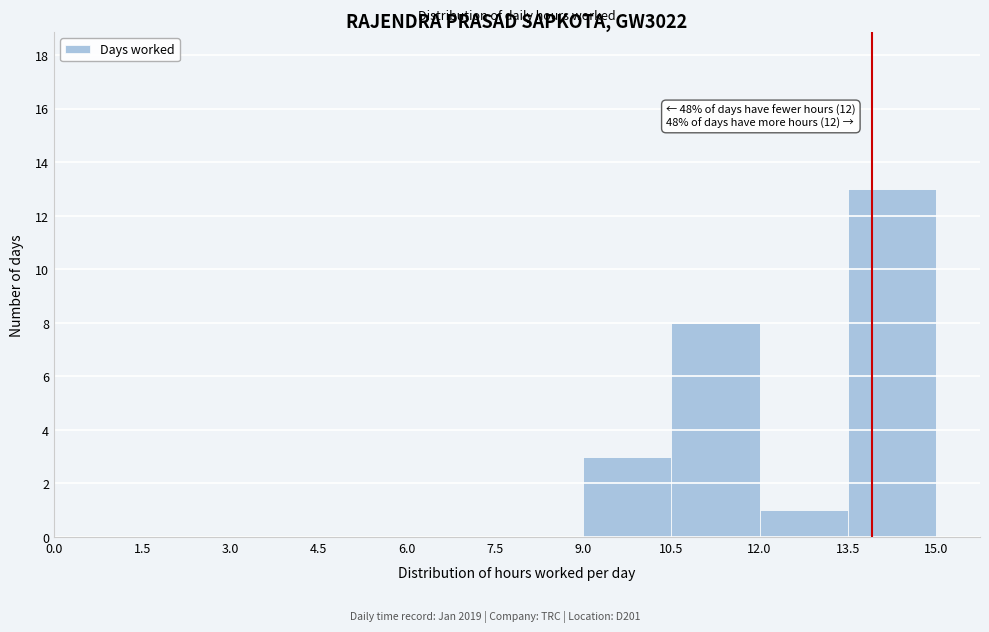

Over which range of the x-axis is the bar tallest?

13.5 to 15.0